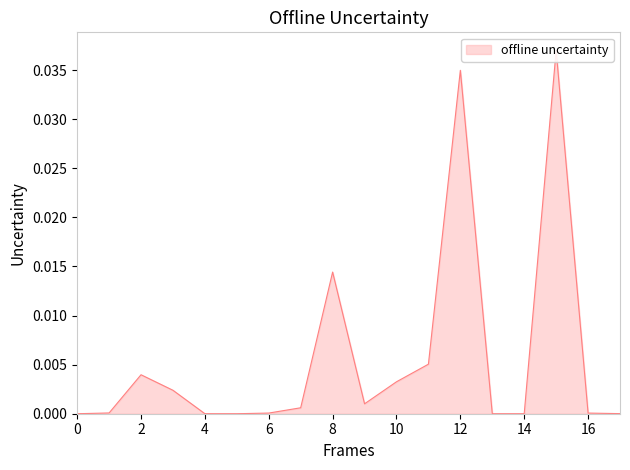

True or false: there are more than 0 points higher than both neighbors.

True